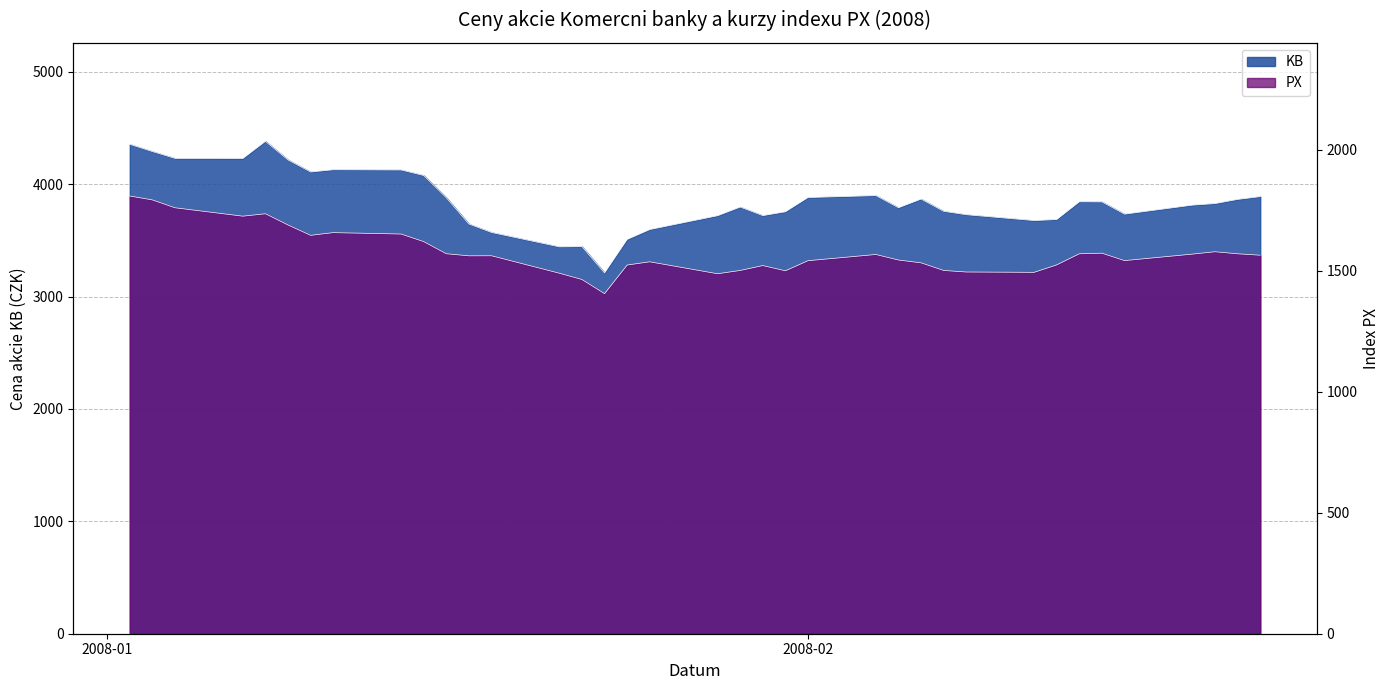

At which label does KB first exceed 3827?

2008-01-02